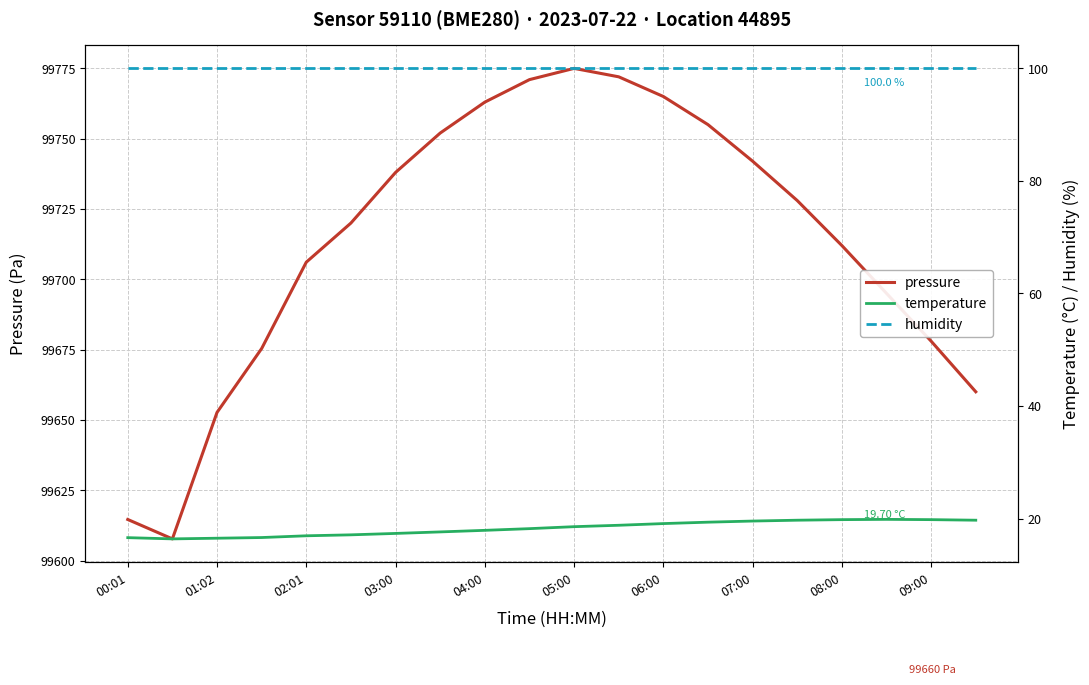

True or false: temperature and humidity intersect in this chart.

False